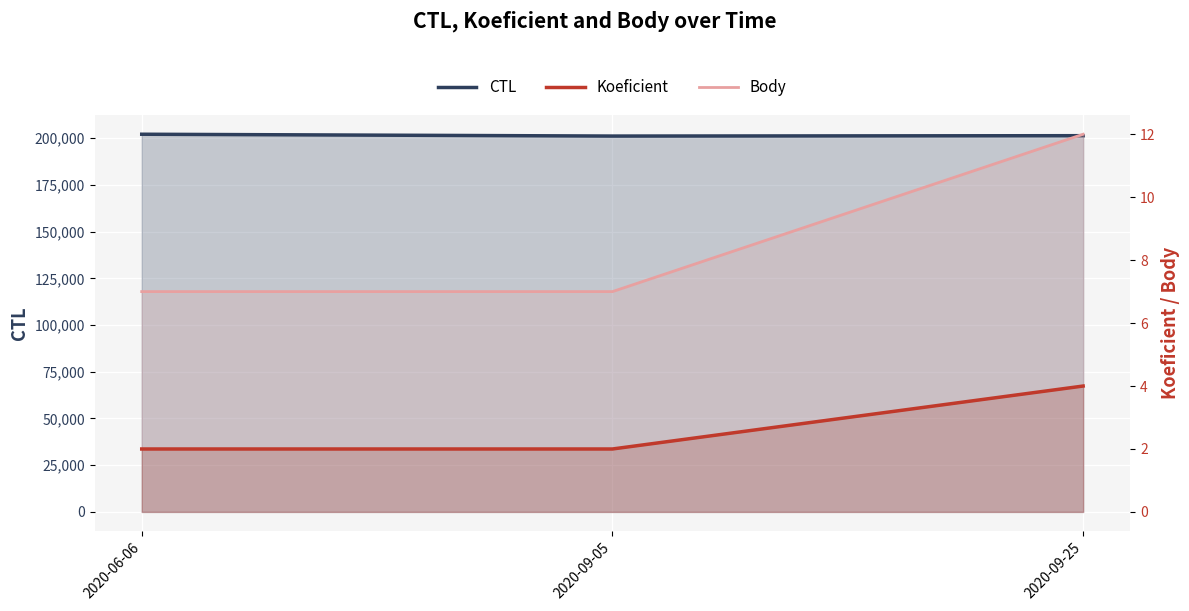

Reading left to right, transcribe all the data shown in this chart.

CTL: 2020-06-06=202113	2020-09-05=201135	2020-09-25=201338
Koeficient: 2020-06-06=2	2020-09-05=2	2020-09-25=4
Body: 2020-06-06=7	2020-09-05=7	2020-09-25=12